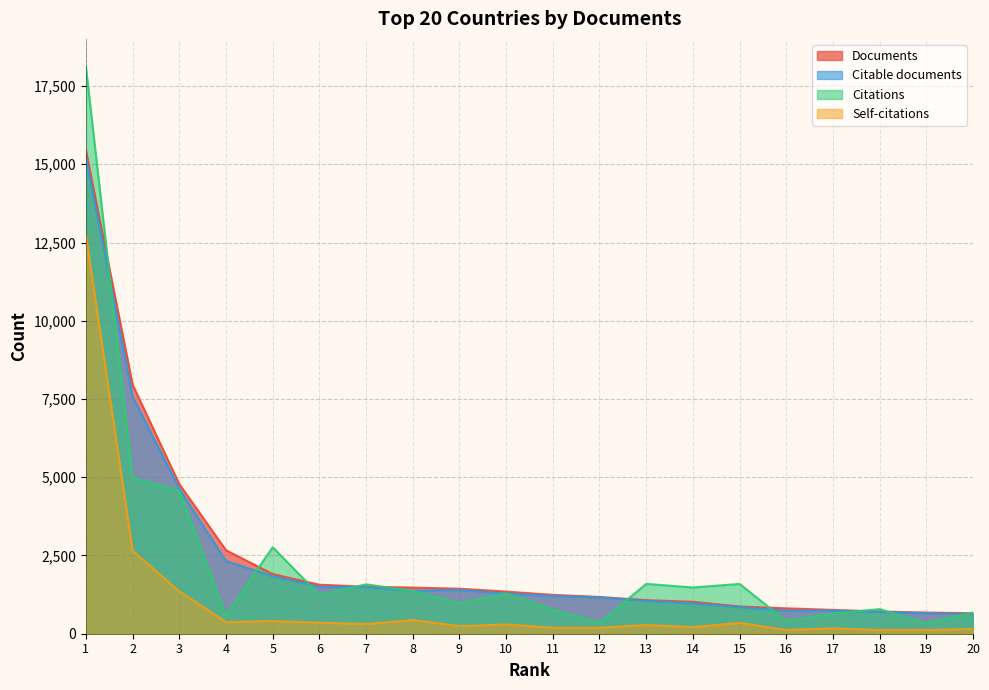

Which series has the widest spread of values?

Citations